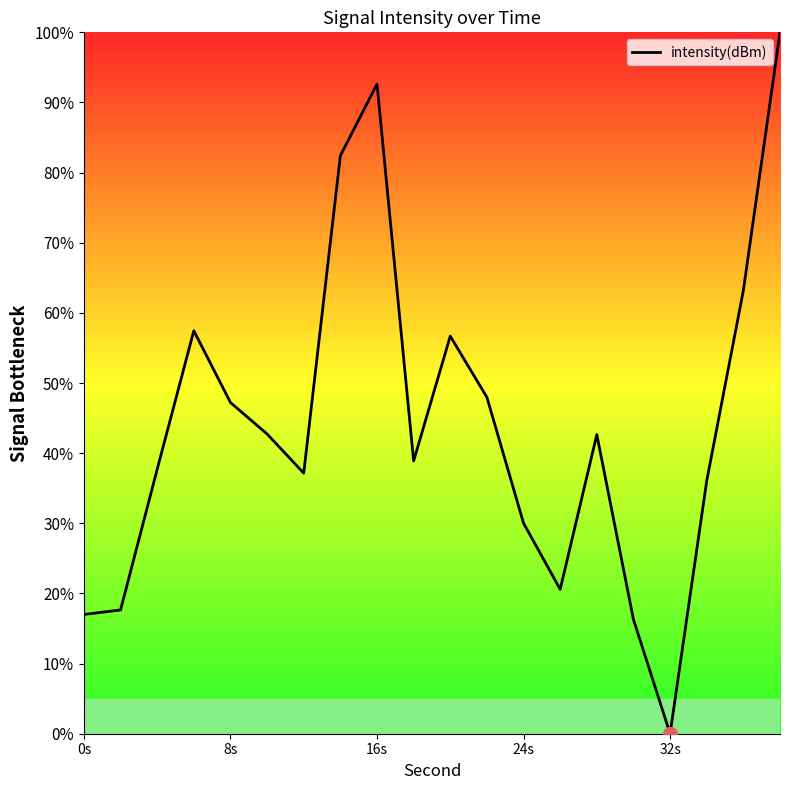

Count the number of categories in the chart.

20